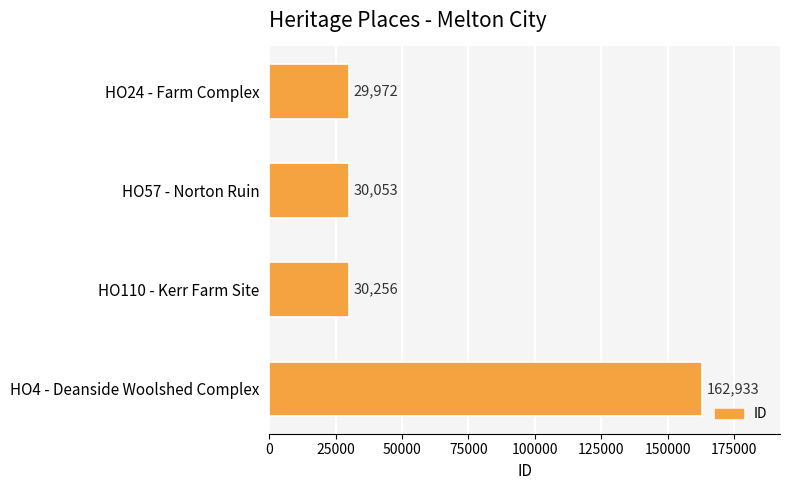

Where is the data nearest to the value 96452?

HO110 - Kerr Farm Site